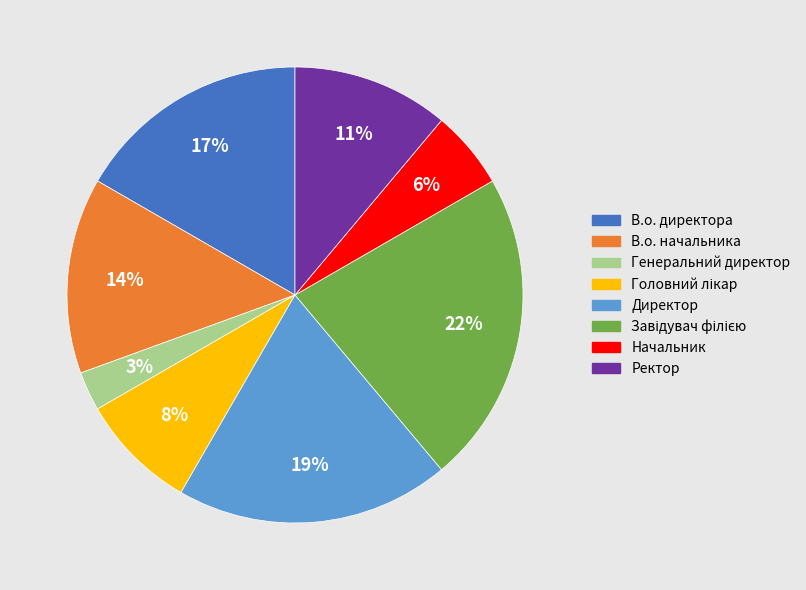

Which has a higher value, Начальник or Ректор?

Ректор